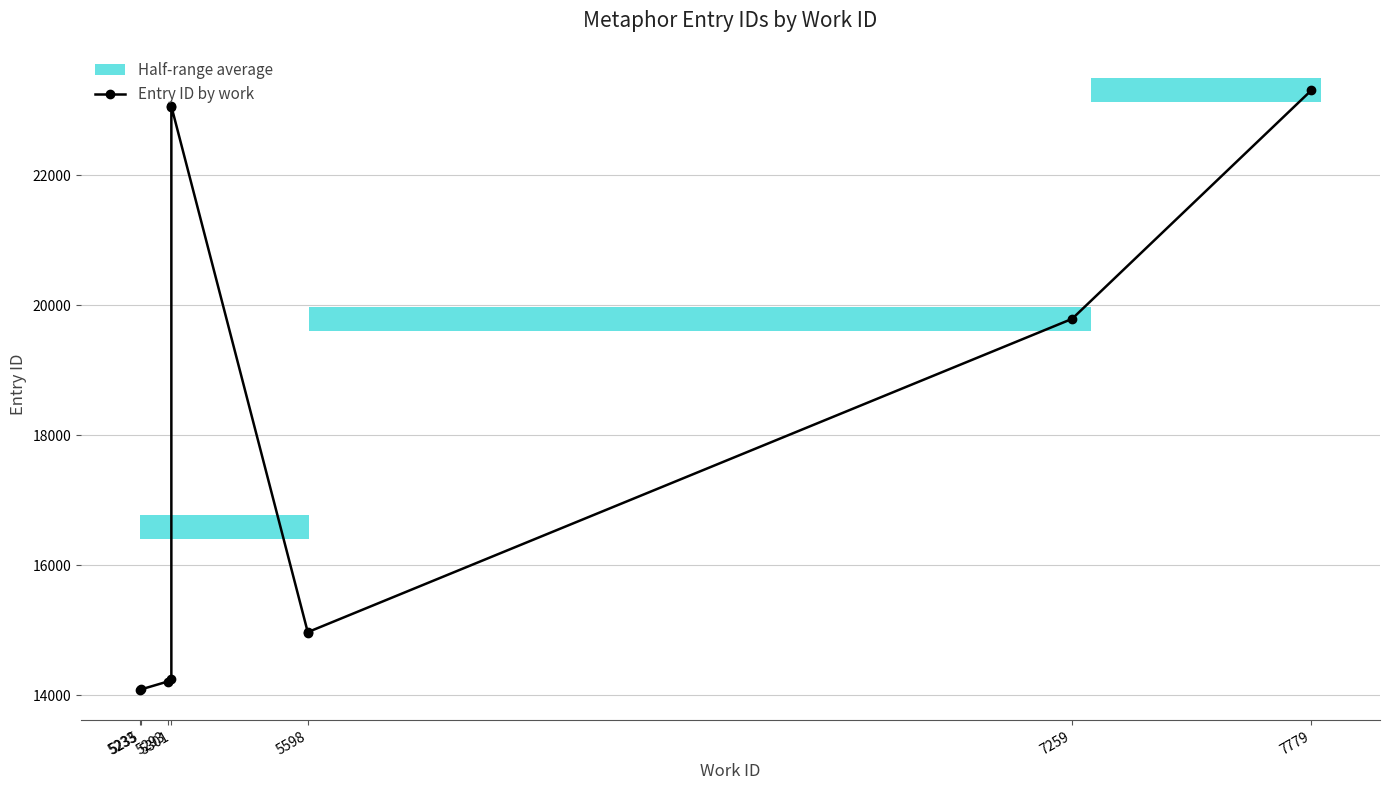

What is the value of the 7th point from the left?

14961